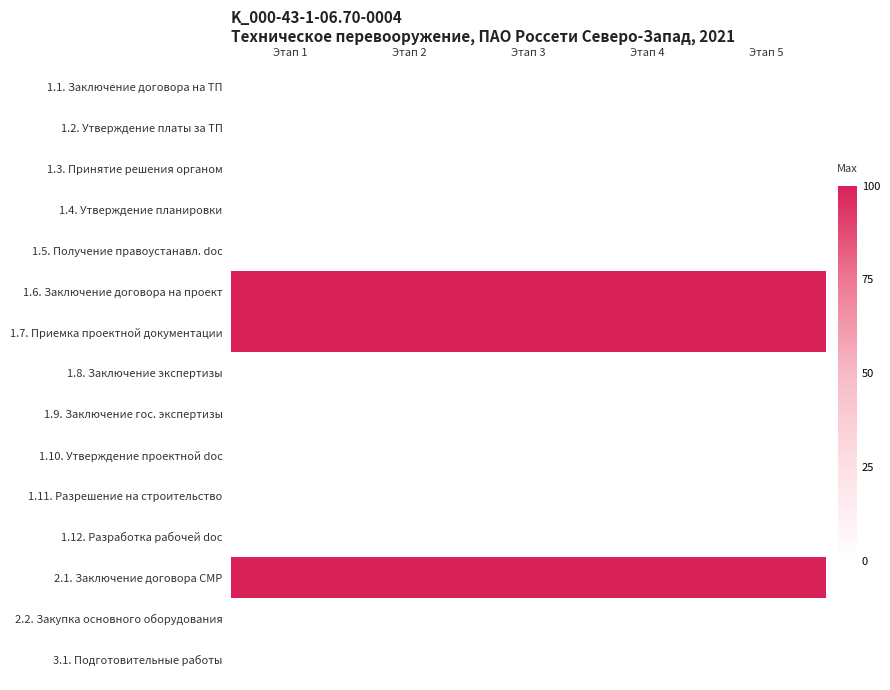

At Этап 2, list the series in order from smallest to largest.

1.1. Заключение договора на ТП, 1.2. Утверждение платы за ТП, 1.3. Принятие решения органом, 1.4. Утверждение планировки, 1.5. Получение правоустанавл. doc, 1.8. Заключение экспертизы, 1.9. Заключение гос. экспертизы, 1.10. Утверждение проектной doc, 1.11. Разрешение на строительство, 1.12. Разработка рабочей doc, 2.2. Закупка основного оборудования, 3.1. Подготовительные работы, 1.6. Заключение договора на проект, 1.7. Приемка проектной документации, 2.1. Заключение договора СМР